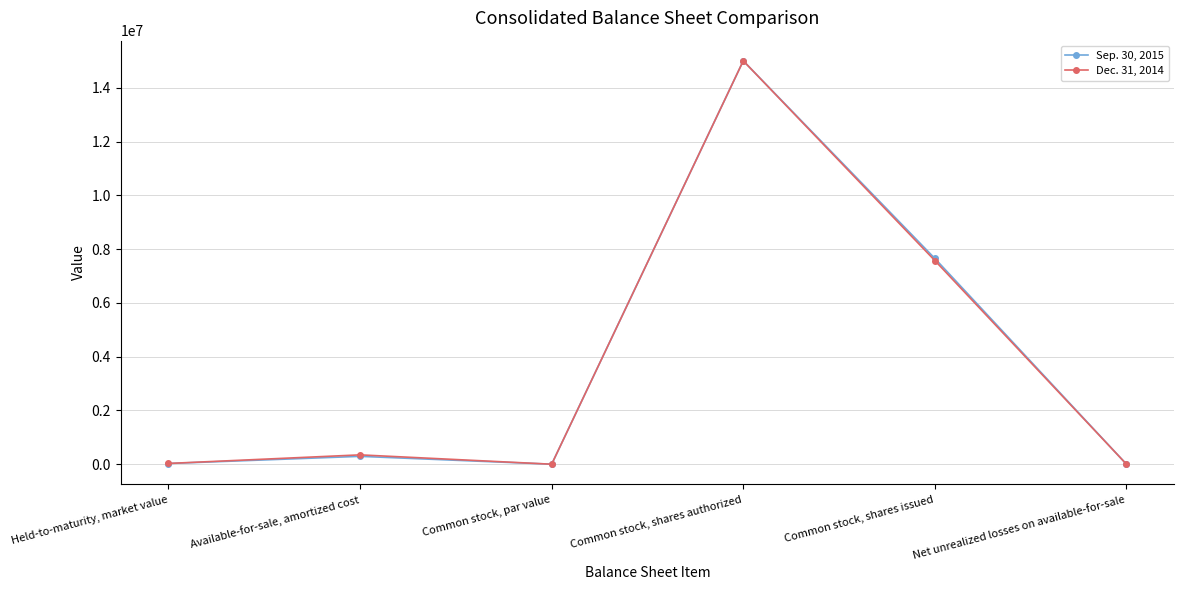

How many interior local peaks does the Dec. 31, 2014 series have?

2